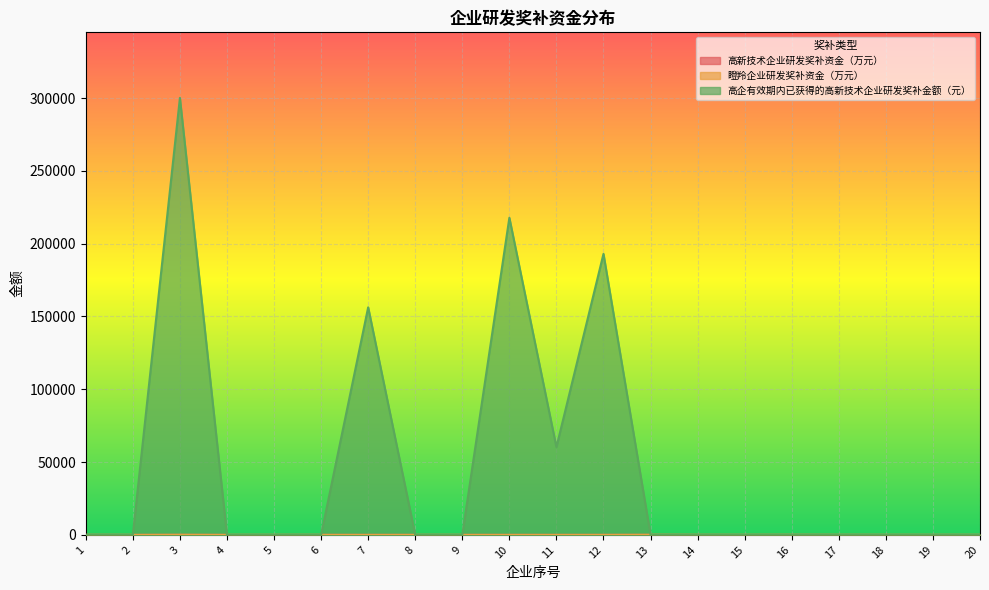

At which label is 高企有效期内已获得的高新技术企业研发奖补金额（元） closest to 150040?

7